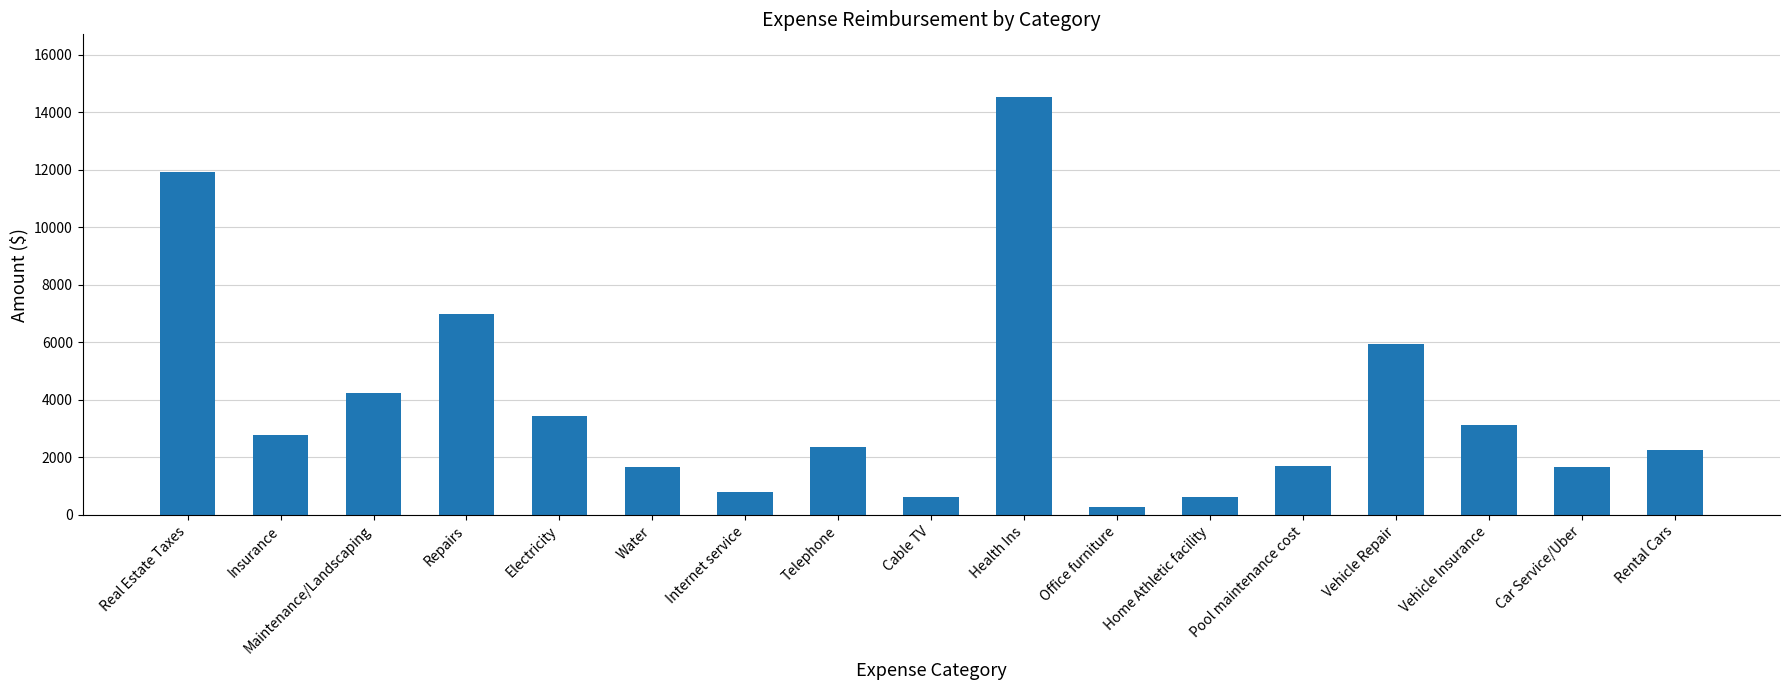

What is the value of the 16th bar from the left?

1654.7